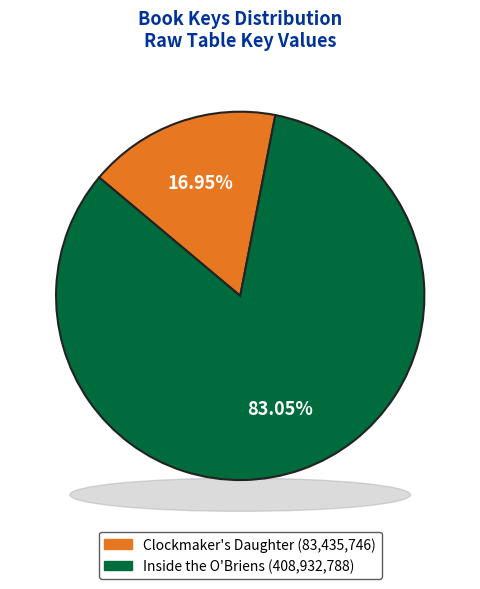

Is there a majority slice in this chart?

Yes